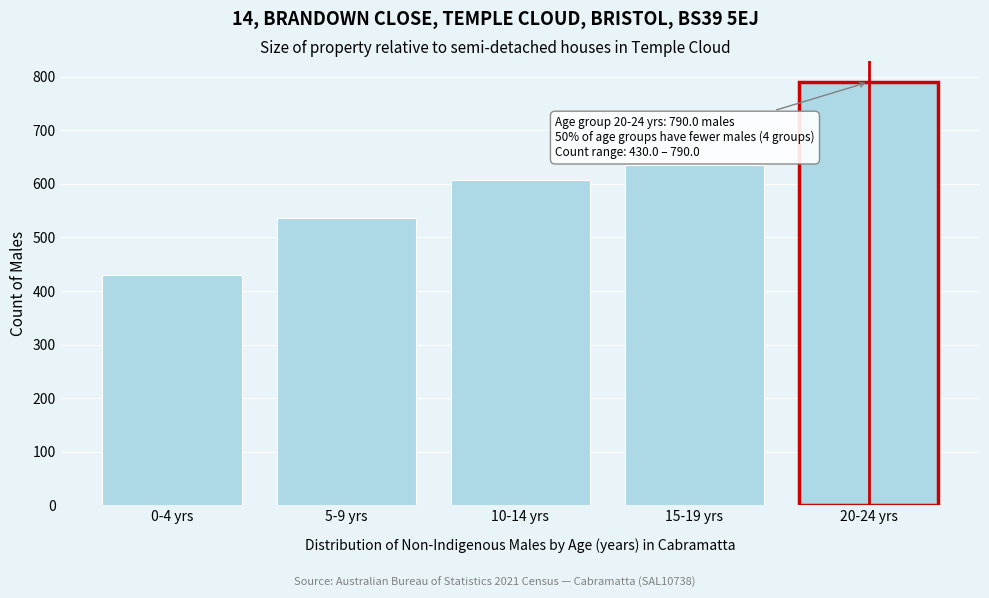

Reading left to right, list all the values displayed in this chart.

0-4 yrs=430	5-9 yrs=536	10-14 yrs=607	15-19 yrs=635	20-24 yrs=790